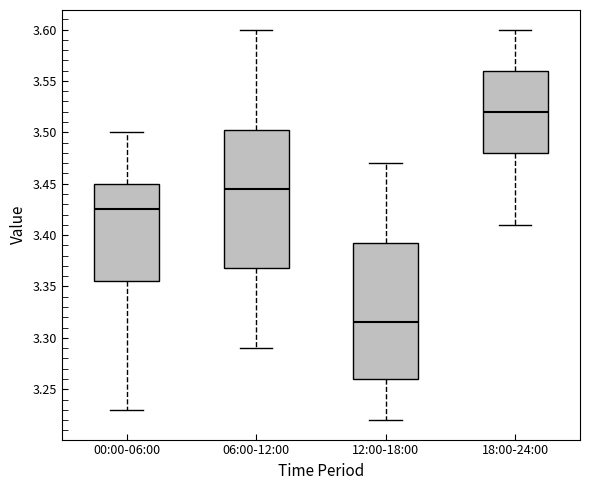

Where does the lower whisker of the box for 12:00-18:00 end on the y-axis? The values are not printed on the chart, so give them approximately, as read against the axis.

3.220